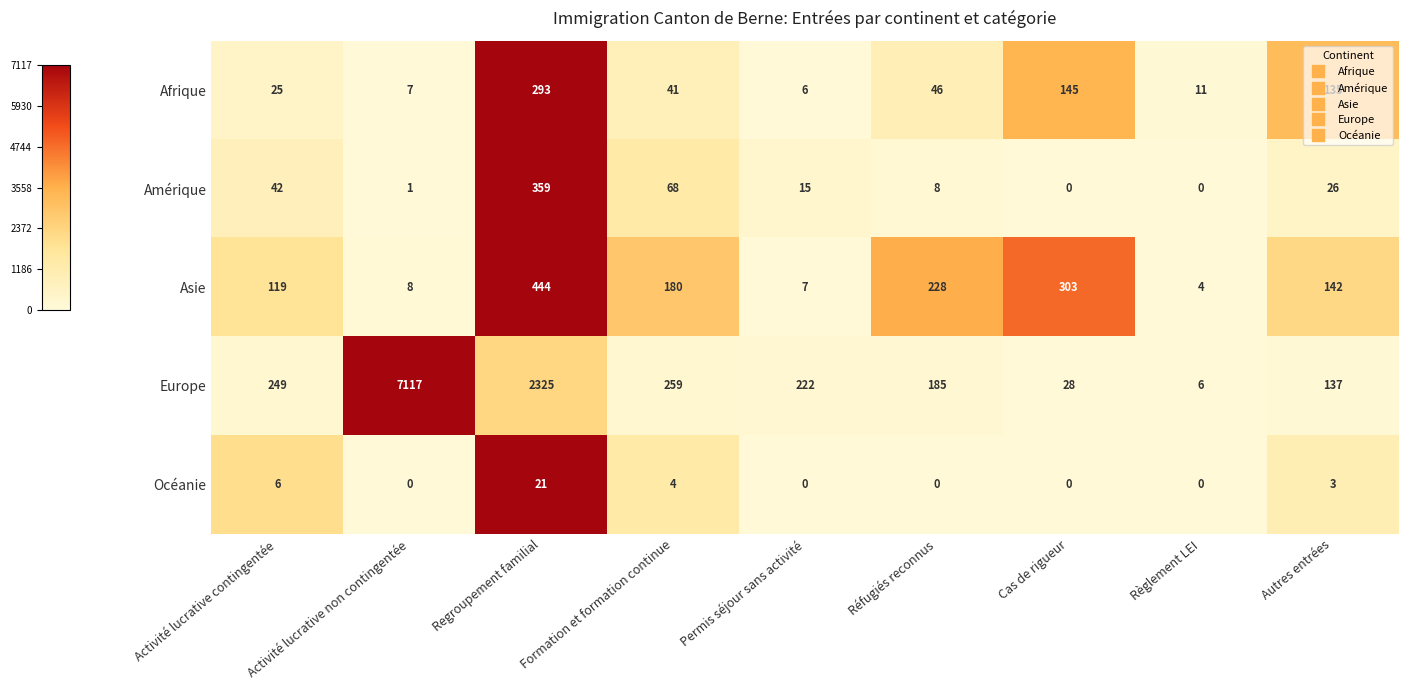

What is the spread (max minus min) of values at Réfugiés reconnus?

228